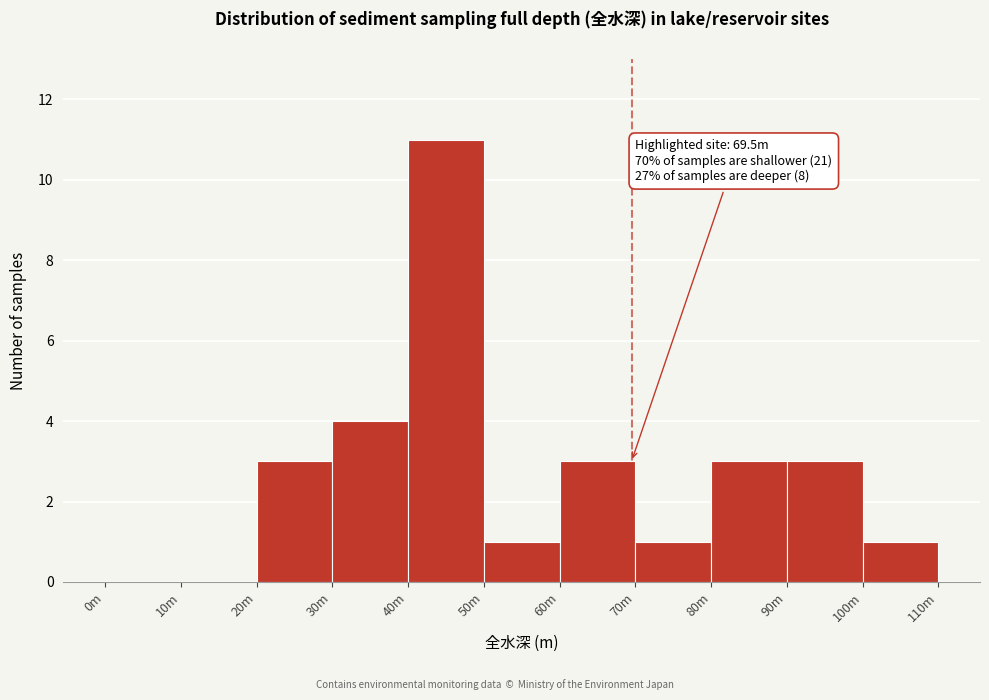

Reading right to left, list all the values displayed in this chart.

100m=1	90m=3	80m=3	70m=1	60m=3	50m=1	40m=11	30m=4	20m=3	10m=0	0m=0